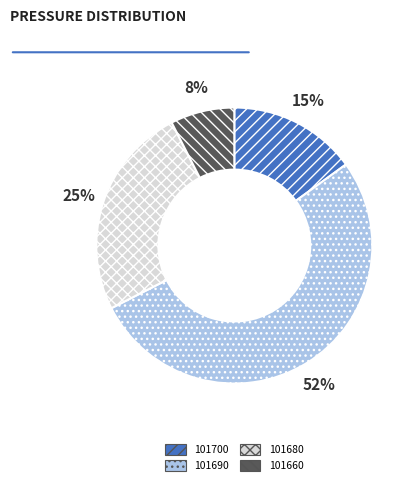

Approximately how many times larger is the value at 101690 compared to 101680?

2.1